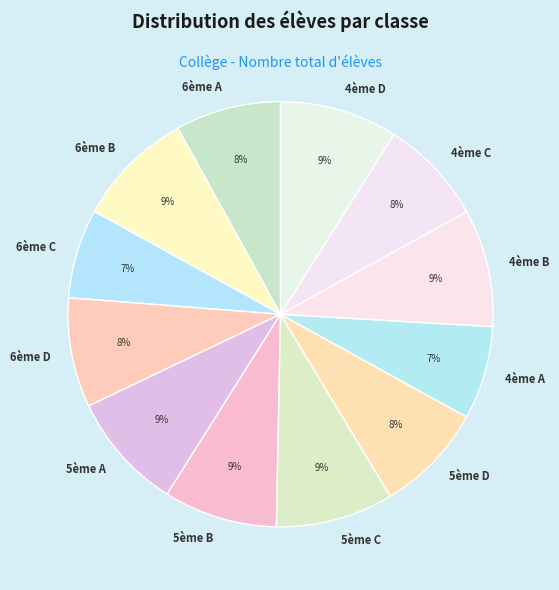

To the nearest percent, what portion does 5ème B represent?

9%